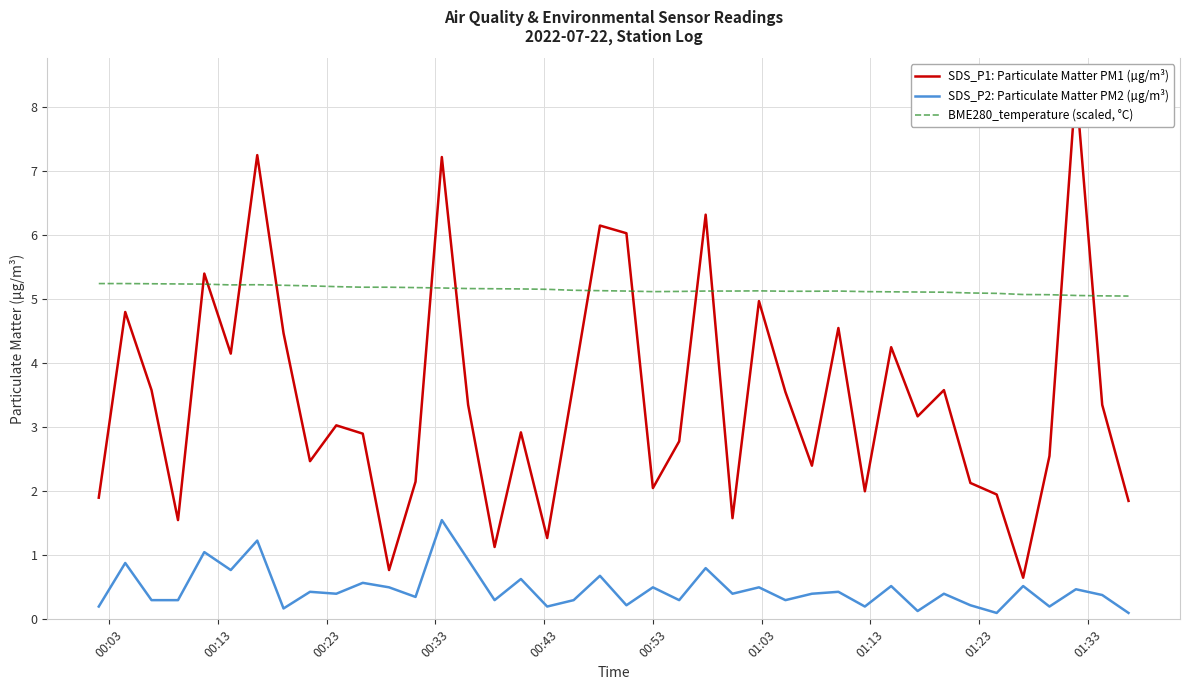

True or false: SDS_P2: Particulate Matter PM2 (µg/m³) and BME280_temperature (scaled, °C) intersect in this chart.

False